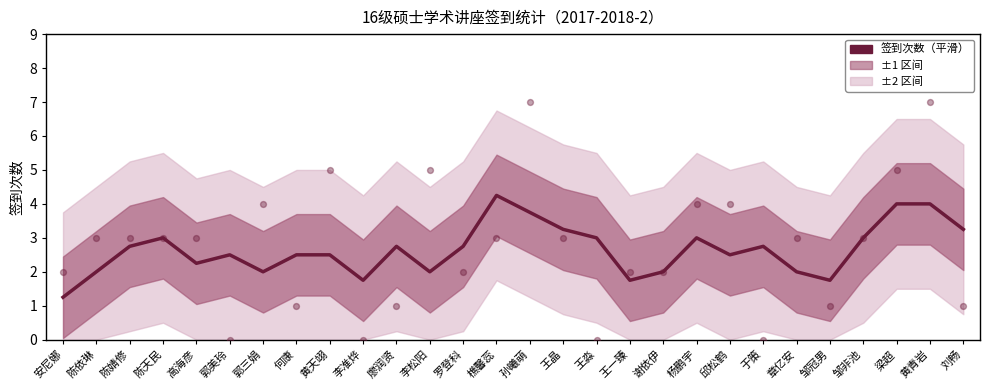

Approximately how many times larger is the value at 杨鹏宇 compared to 李松阳?

1.5